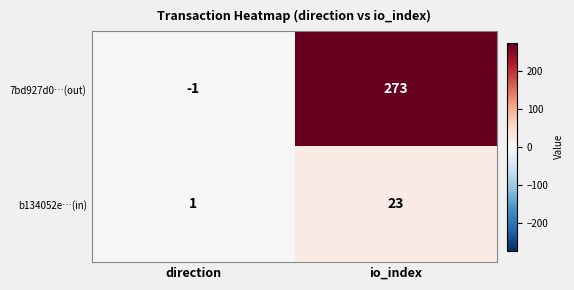

At which category is the sum across all series the highest?

io_index